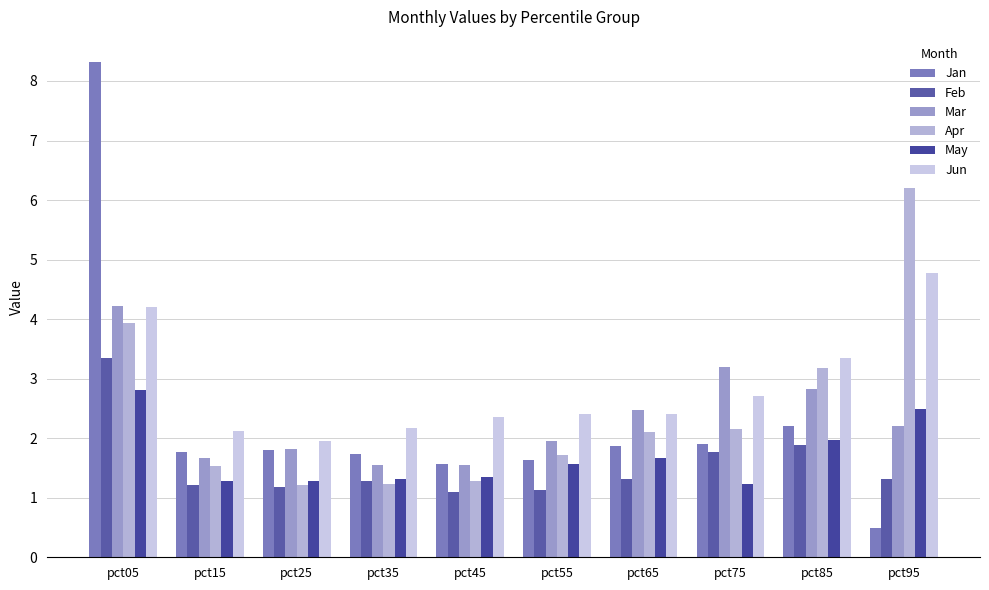

What is the sum of all Mar values?

23.4